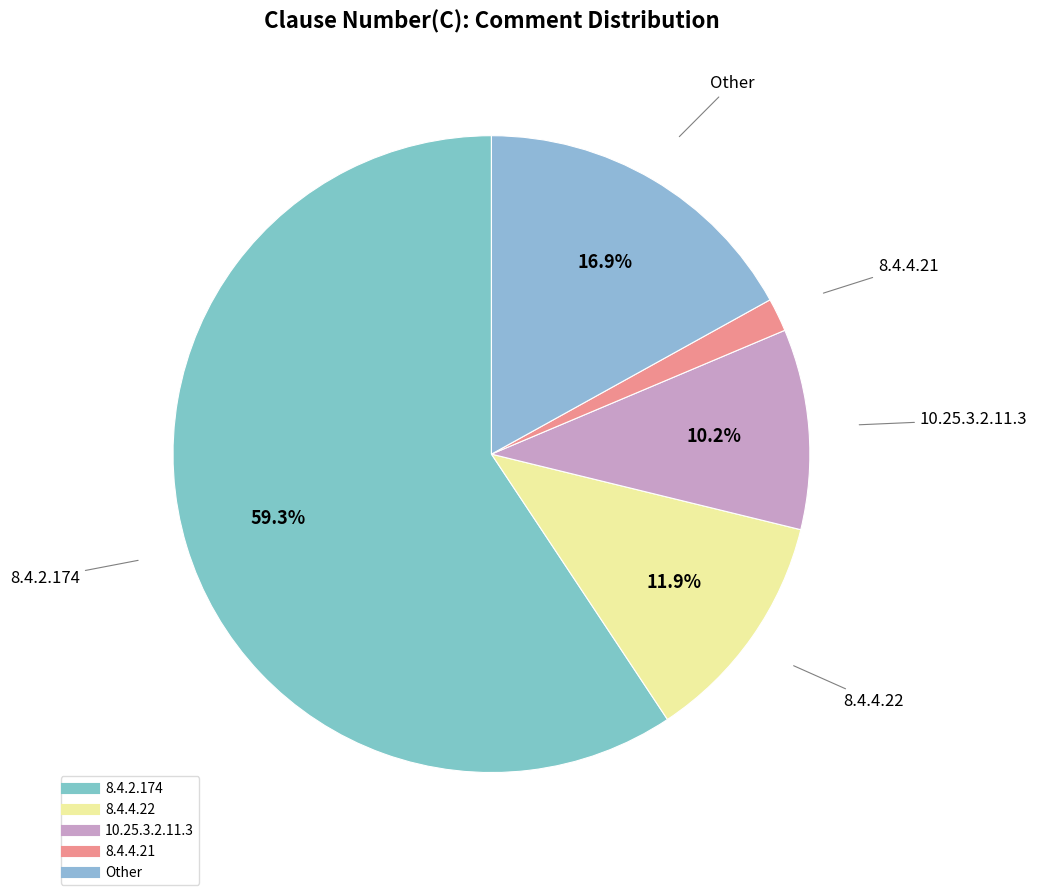

What portion of the pie excludes 10.25.3.2.11.3?

89.8%